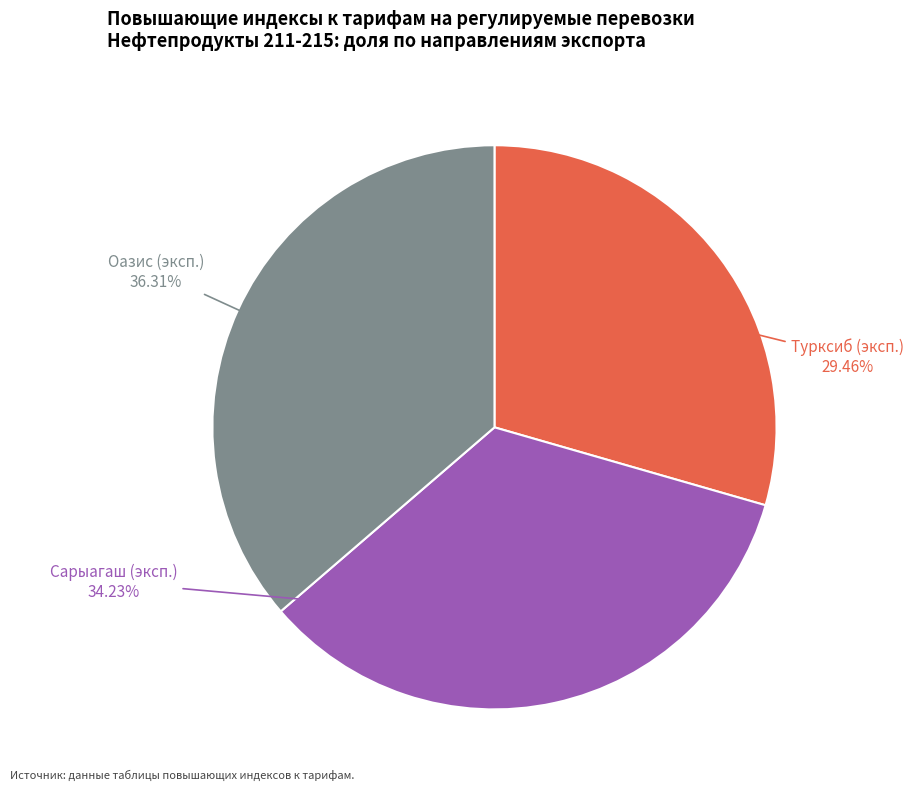

Is there any slice that represents more than half of the pie?

No